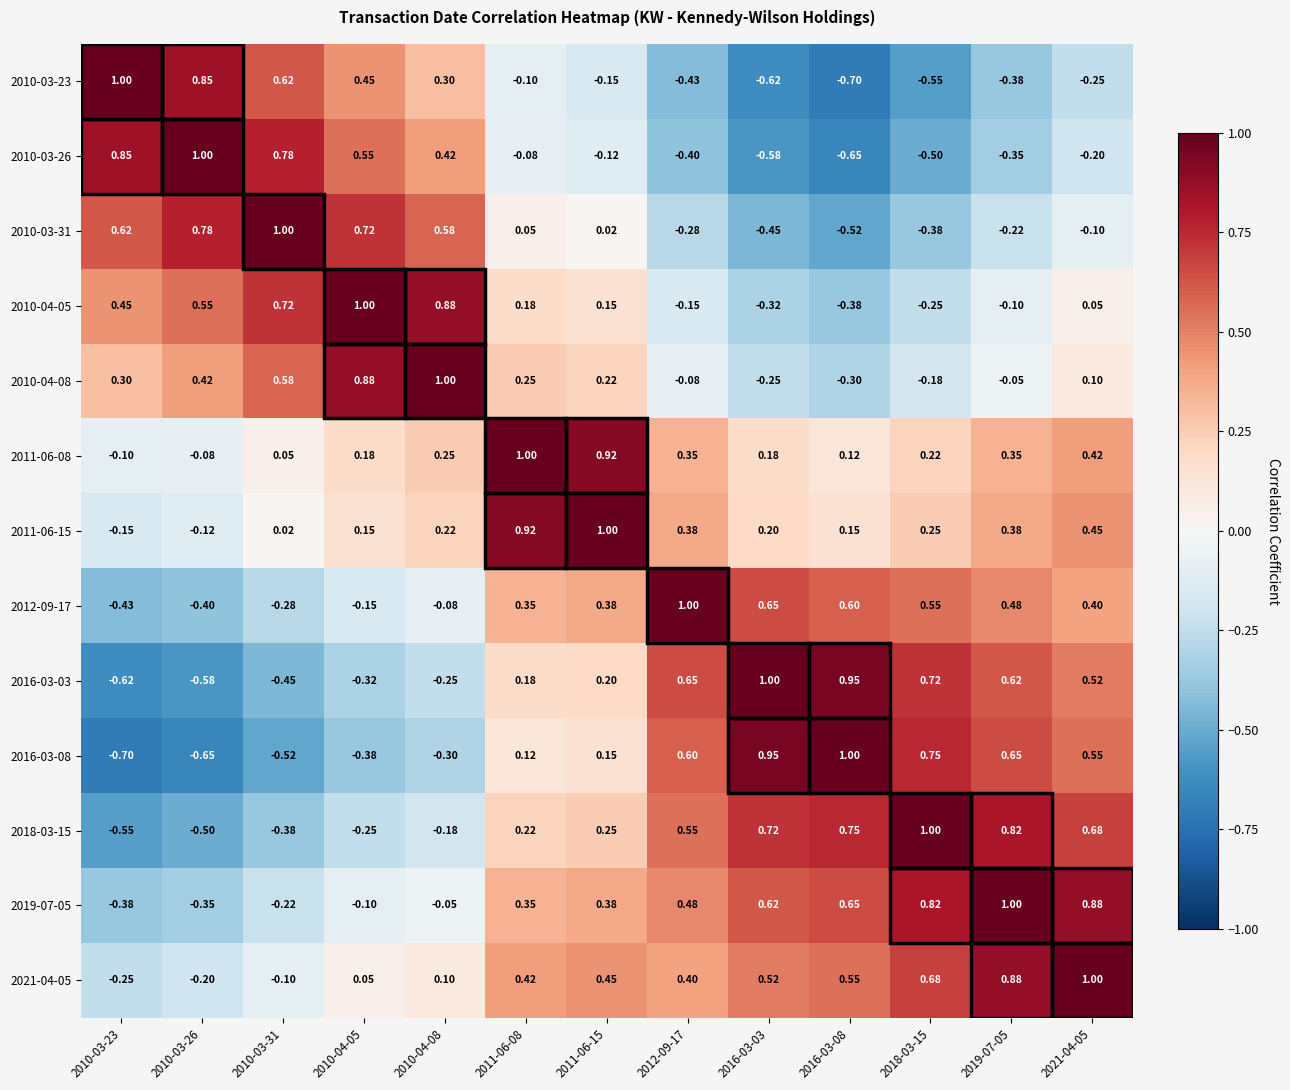

How many values in the 2019-07-05 series exceed 0?

8